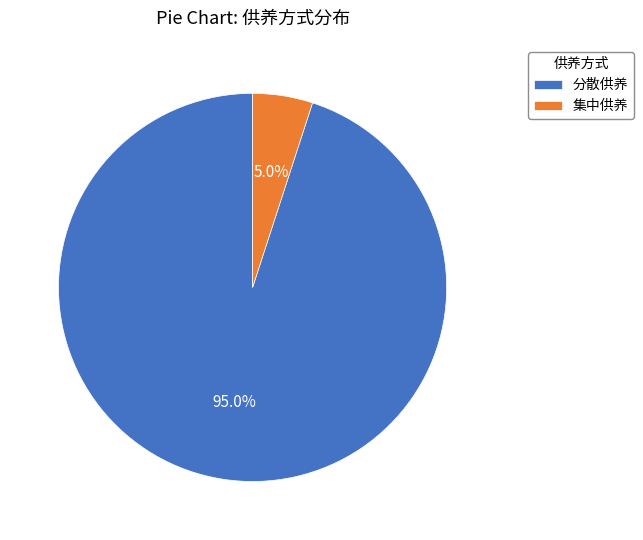

Rank the categories by value from highest to lowest.

分散供养, 集中供养